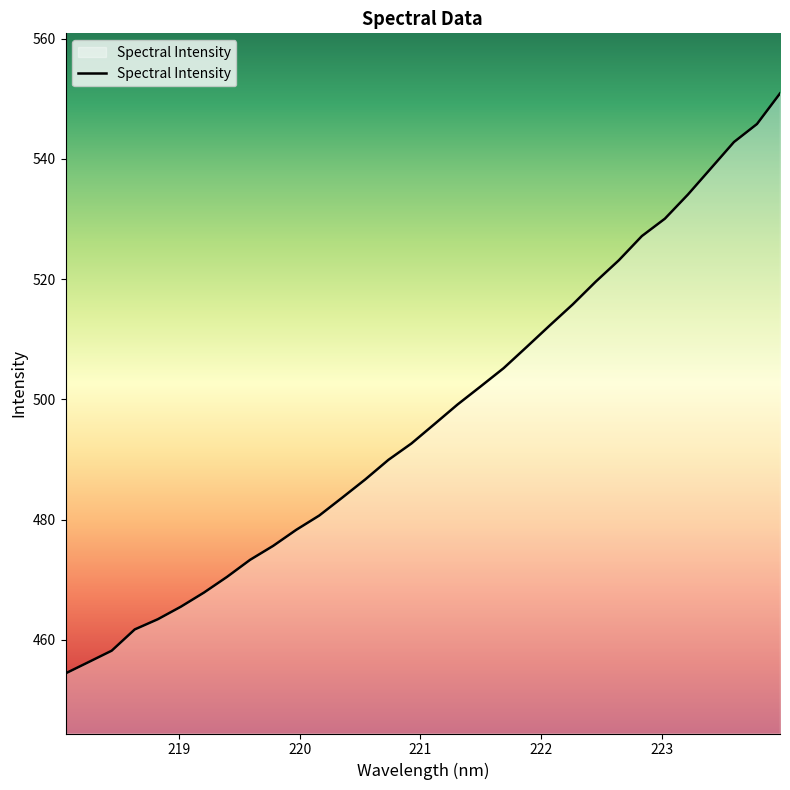

What is the maximum value shown in the chart?

550.9